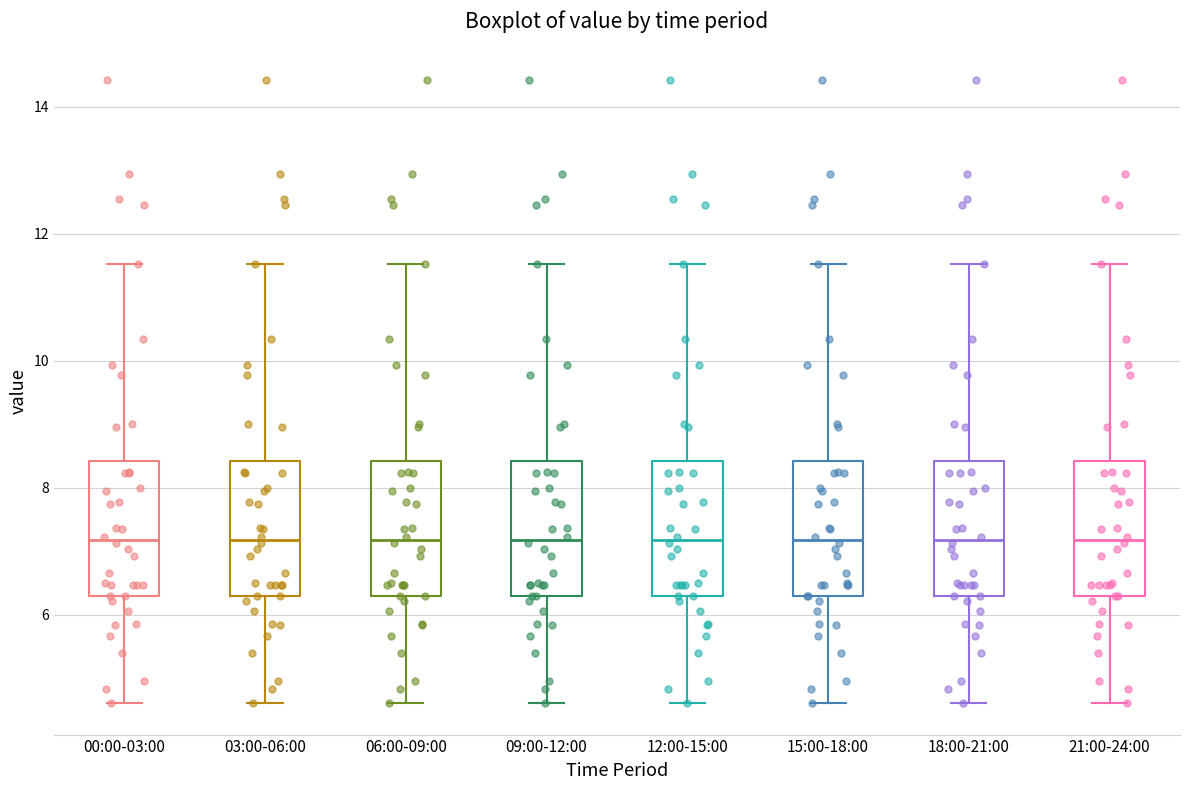

Reading left to right, transcribe this box plot: for each box, give where its median line is, the range the box spans, and where its two whiskers end, as read against the y-axis. The values are not printed on the chart, so give them approximately, as read against the axis.

00:00-03:00: median 7.2, box 6.4 to 8.4, whiskers 4.6 to 11.6
03:00-06:00: median 7.2, box 6.4 to 8.4, whiskers 4.6 to 11.6
06:00-09:00: median 7.2, box 6.4 to 8.4, whiskers 4.6 to 11.6
09:00-12:00: median 7.2, box 6.4 to 8.4, whiskers 4.6 to 11.6
12:00-15:00: median 7.2, box 6.4 to 8.4, whiskers 4.6 to 11.6
15:00-18:00: median 7.2, box 6.4 to 8.4, whiskers 4.6 to 11.6
18:00-21:00: median 7.2, box 6.4 to 8.4, whiskers 4.6 to 11.6
21:00-24:00: median 7.2, box 6.4 to 8.4, whiskers 4.6 to 11.6